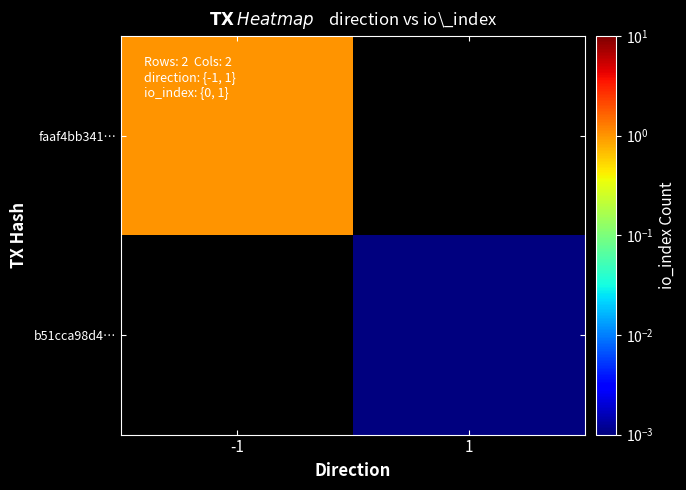

At which category does the chart reach its peak across all series?

-1